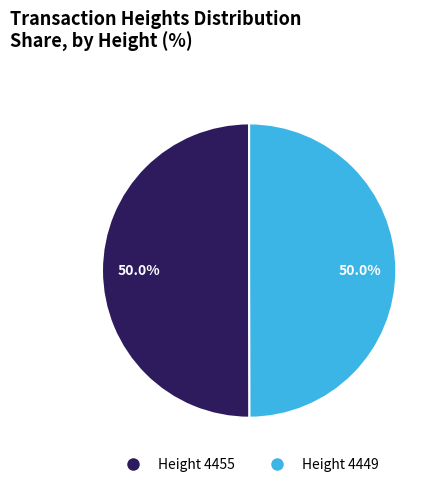

How many segments does this pie chart have?

2